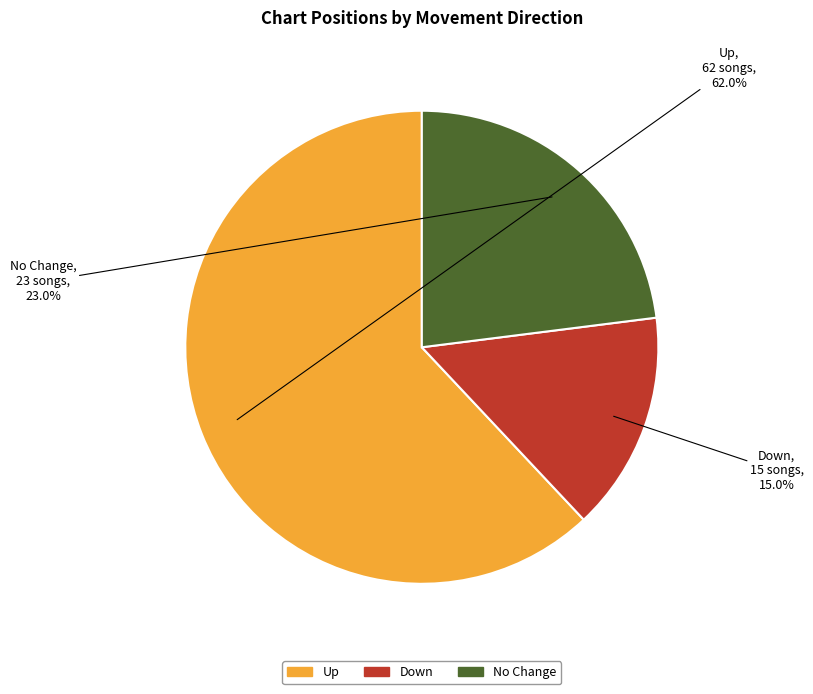

Which has a higher value, Down or No Change?

No Change